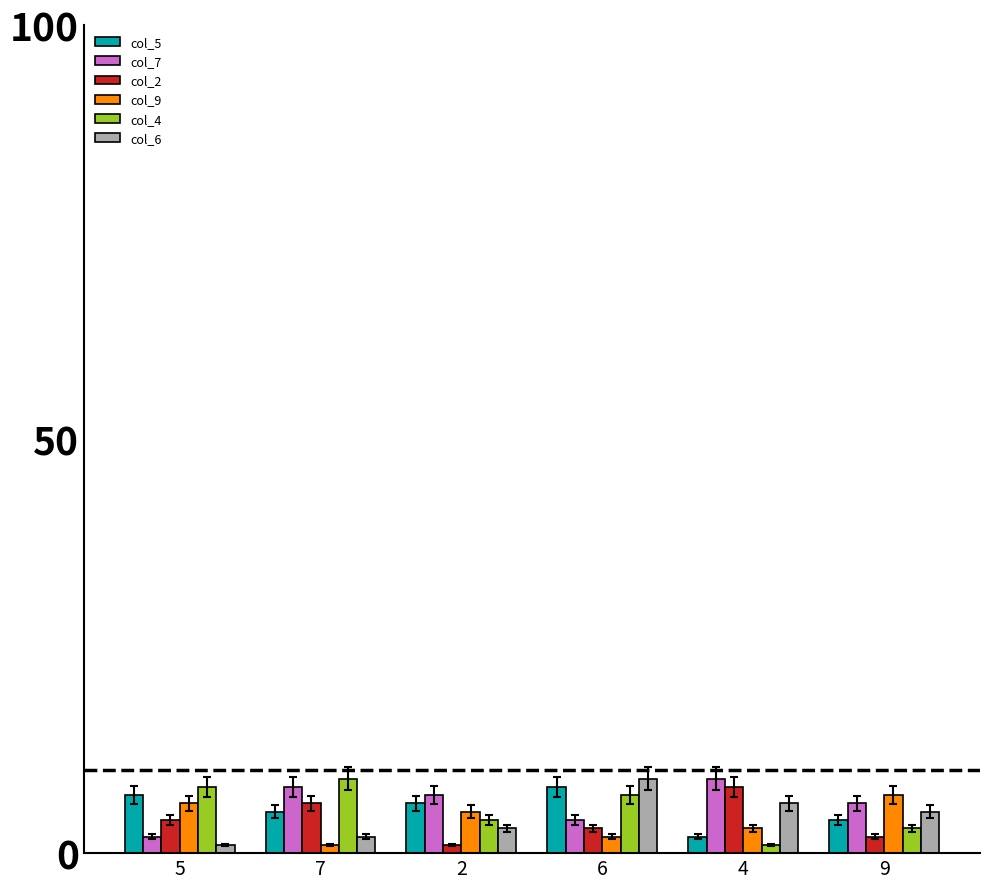

How many distinct data groups are displayed?

6